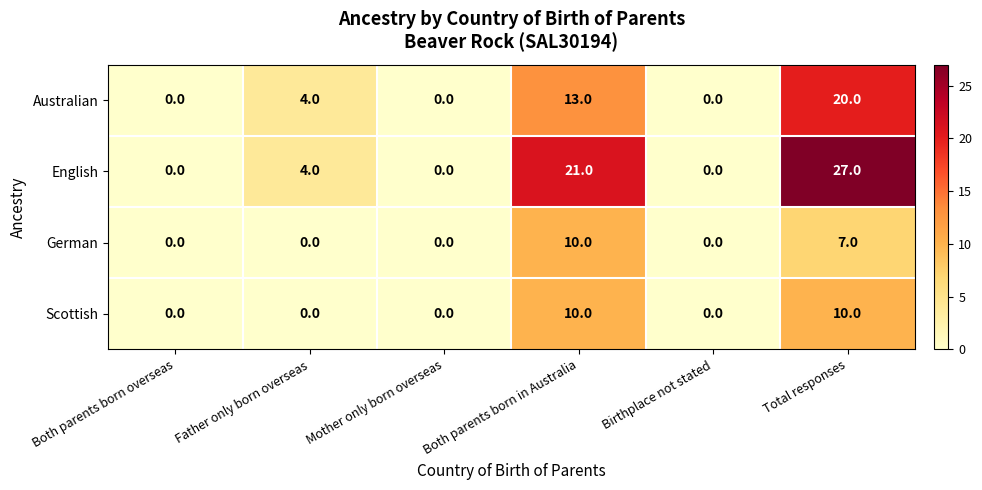

At which label does German reach its peak?

Both parents born in Australia